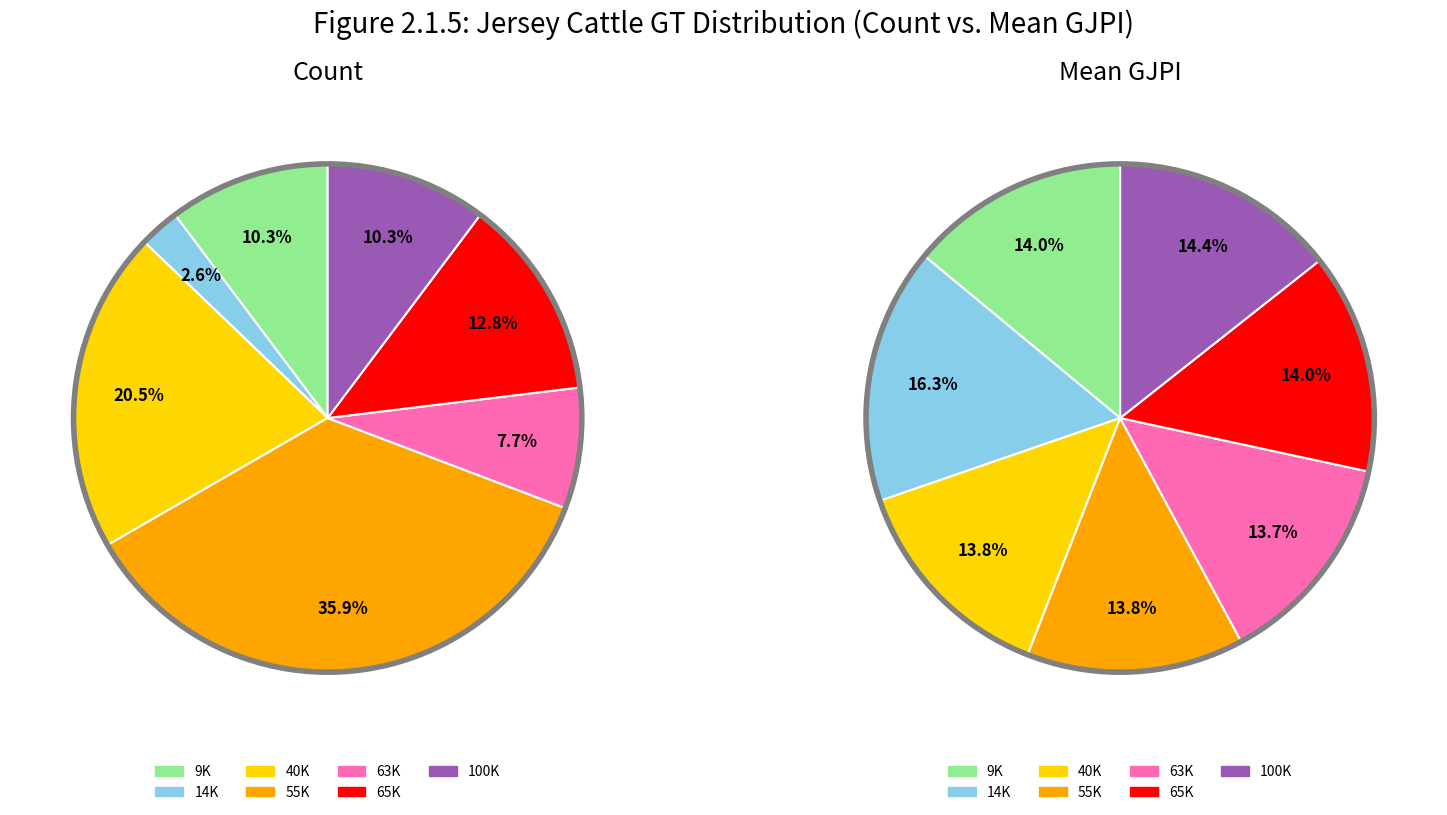

Is it true that 4 is 14% of the pie?

True